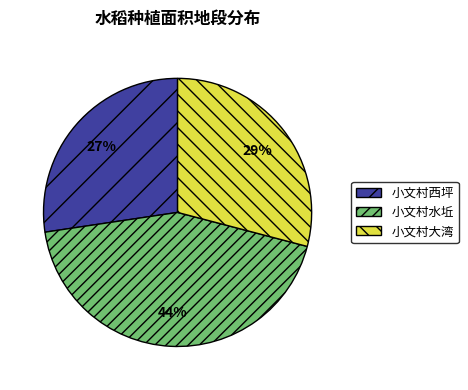

To the nearest percent, what percentage of the pie is 小文村水坵?

44%